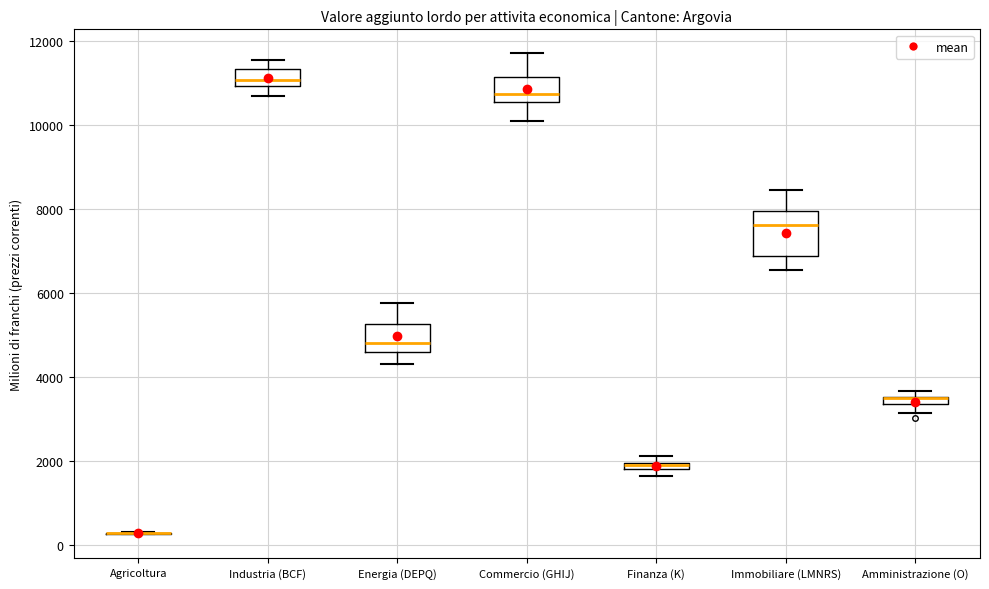

Where is the upper edge of the box for Immobiliare (LMNRS) on the y-axis? The values are not printed on the chart, so give them approximately, as read against the axis.

8000